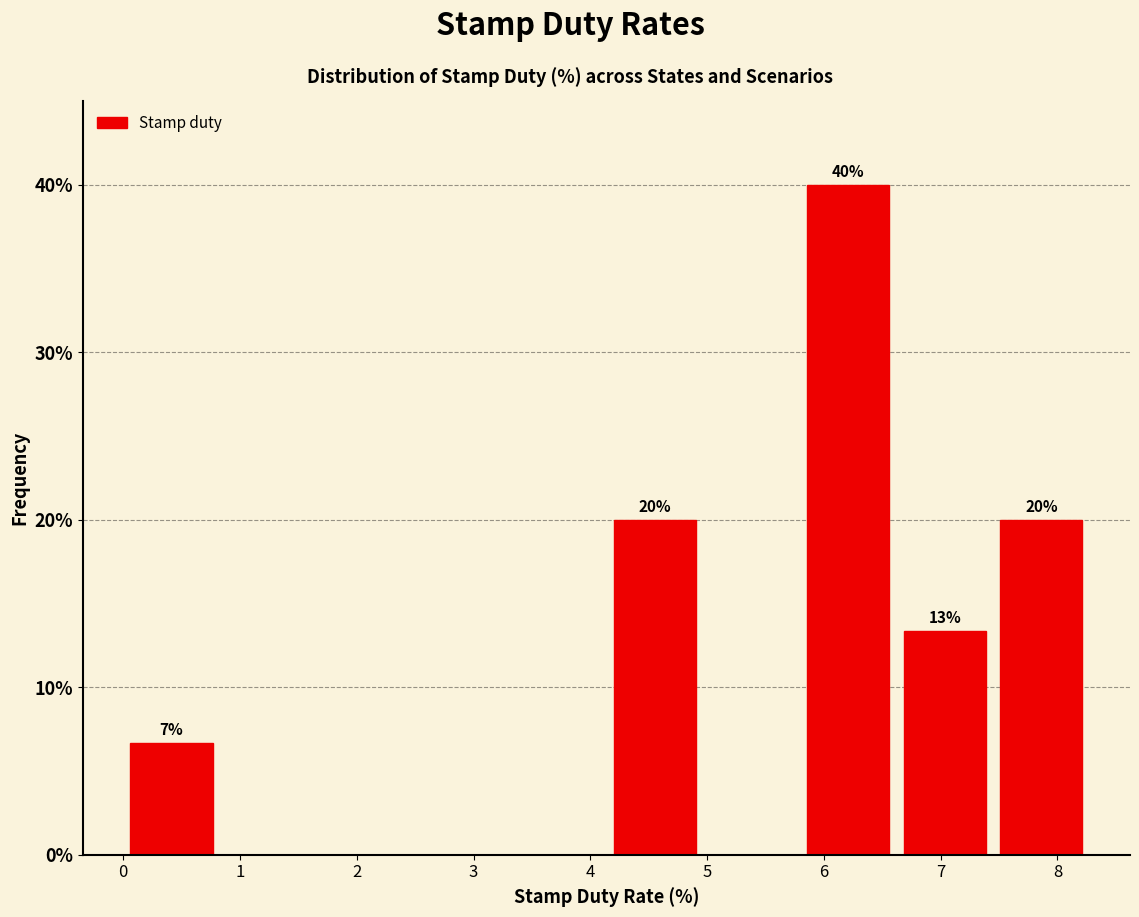

Which range on the x-axis has the tallest bar?

5.8 to 6.6